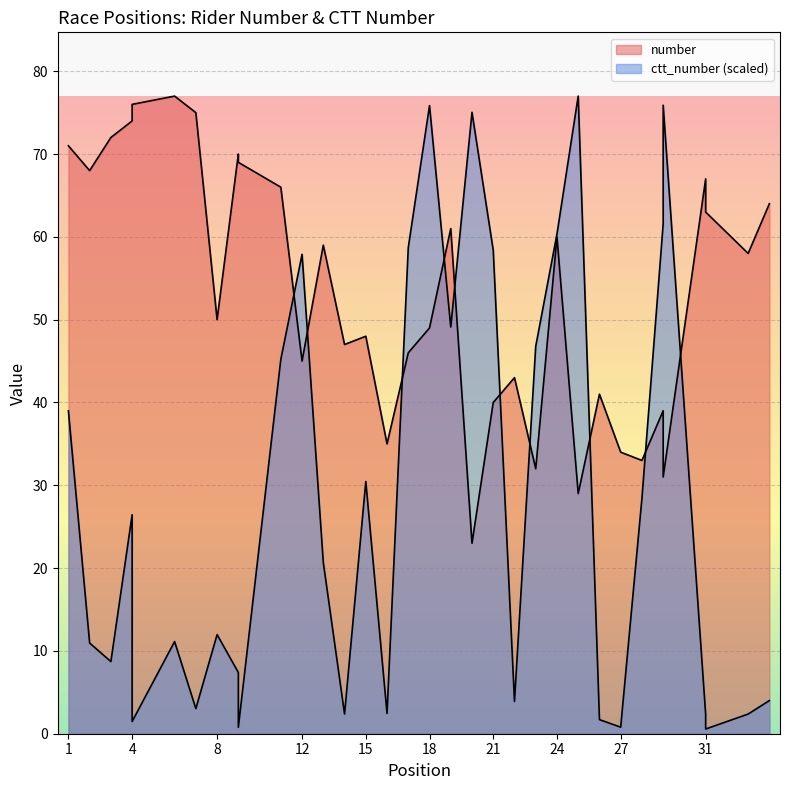

True or false: number has more than 2 interior local peaks.

True